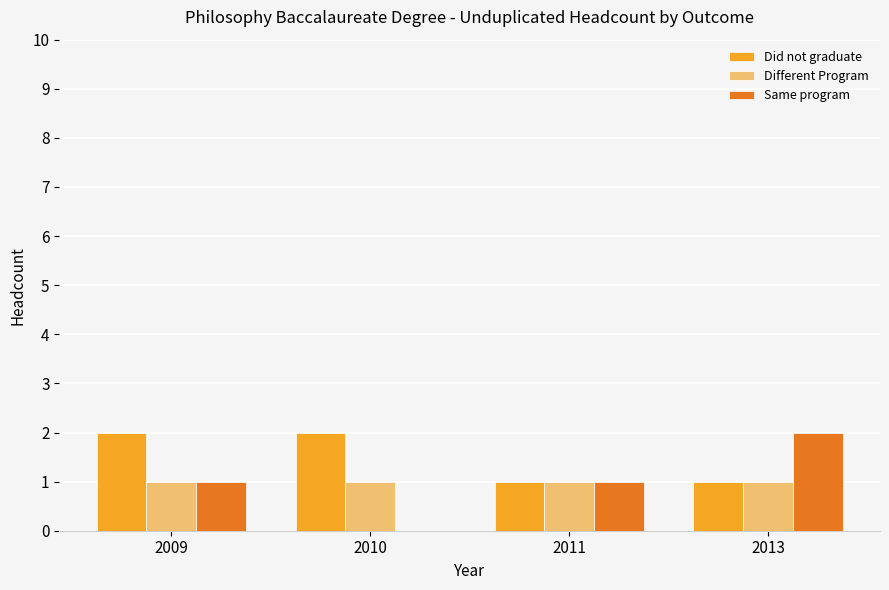

What is the spread (max minus min) of values at 2009?

1